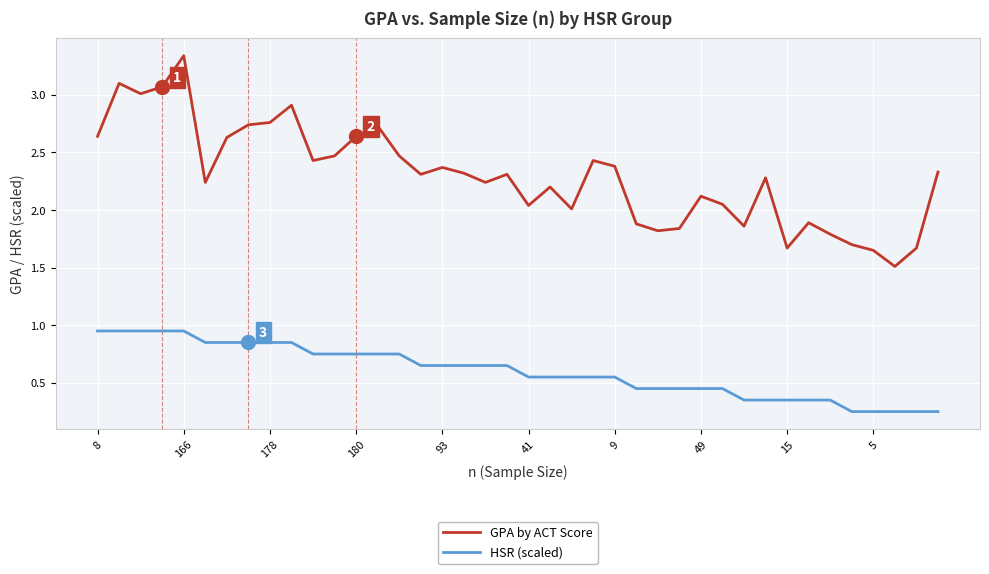

Which series has the widest spread of values?

GPA by ACT Score